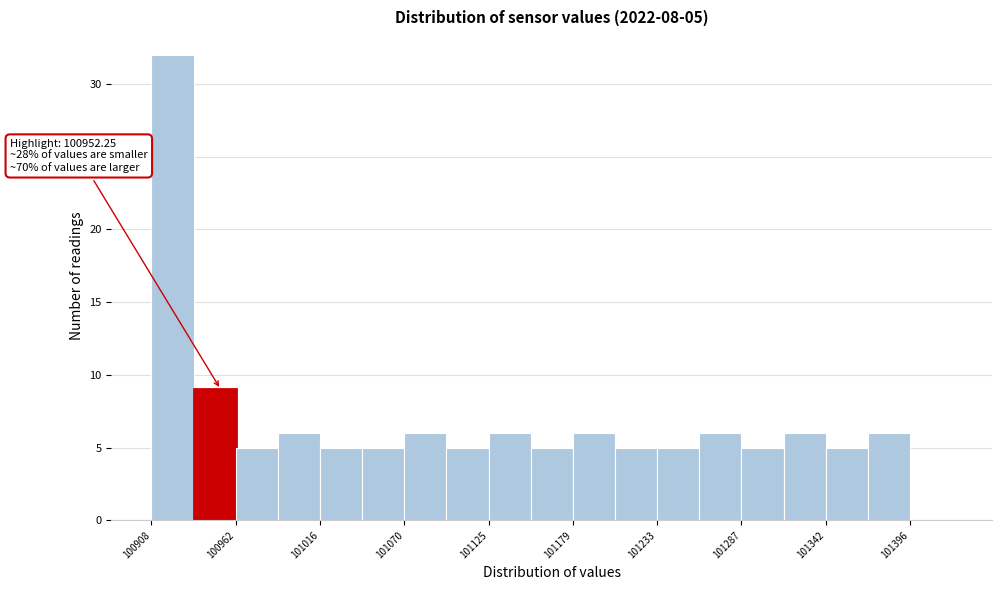

Around what value on the x-axis is the tallest bar? Give the approximate position of its centre, as read against the axis.

100920